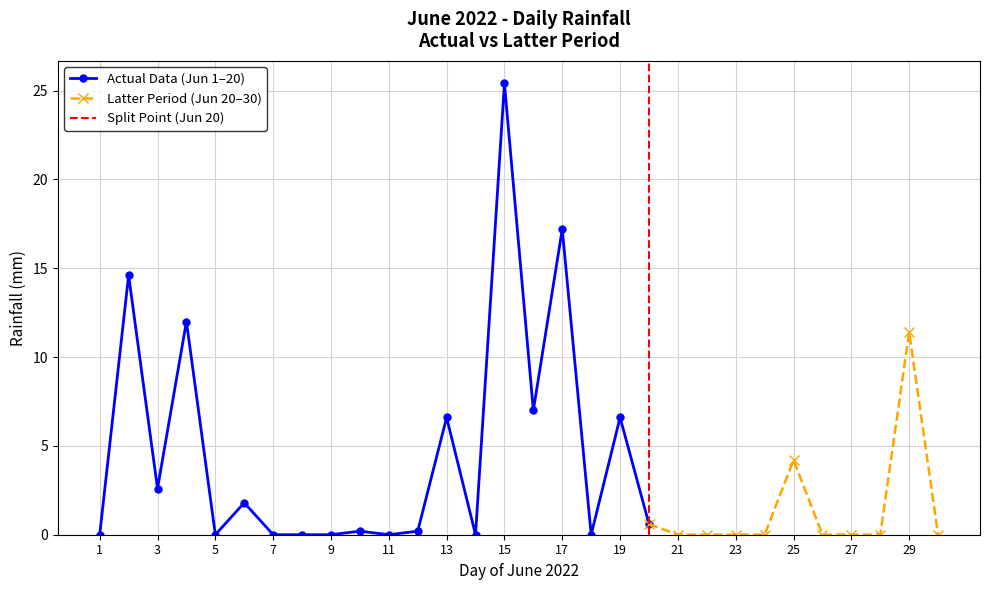

What is the sum of the values at 2022-06-04 and 2022-06-30?

12.0